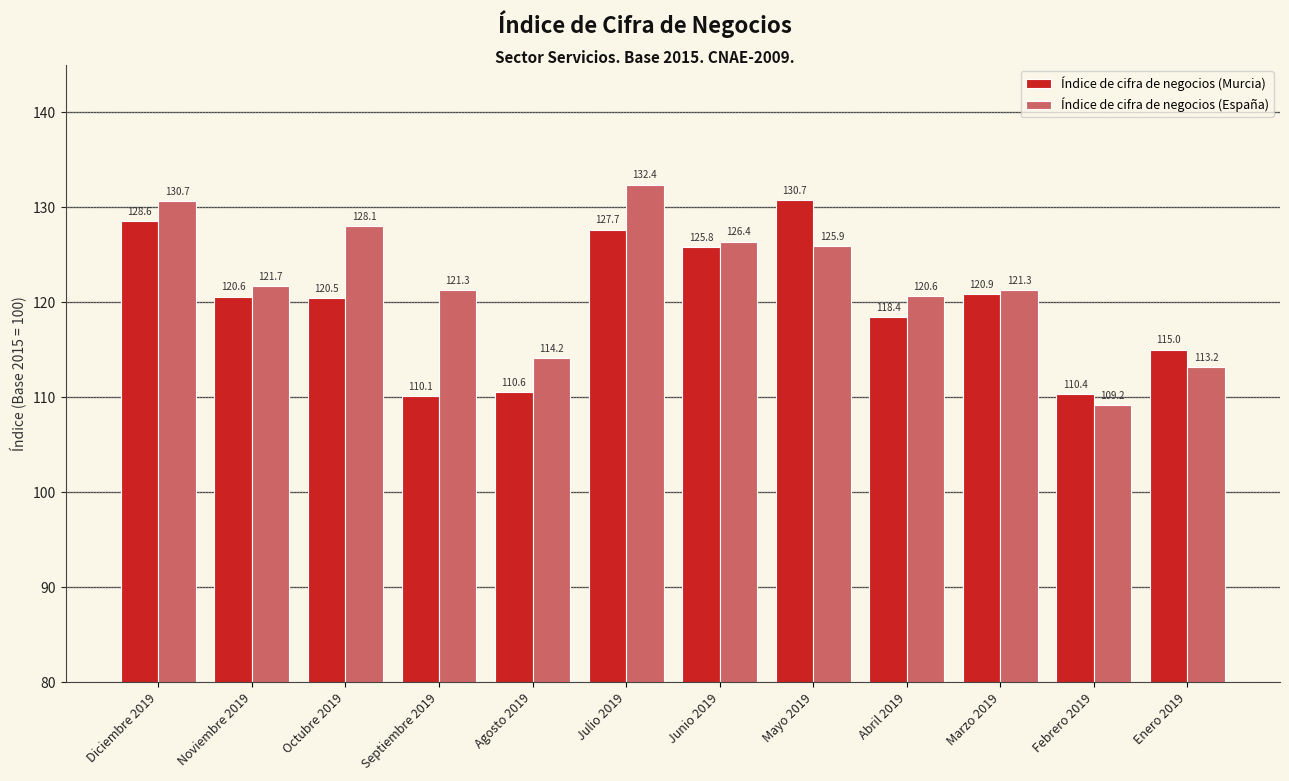

What position from the right is Enero 2019?

1